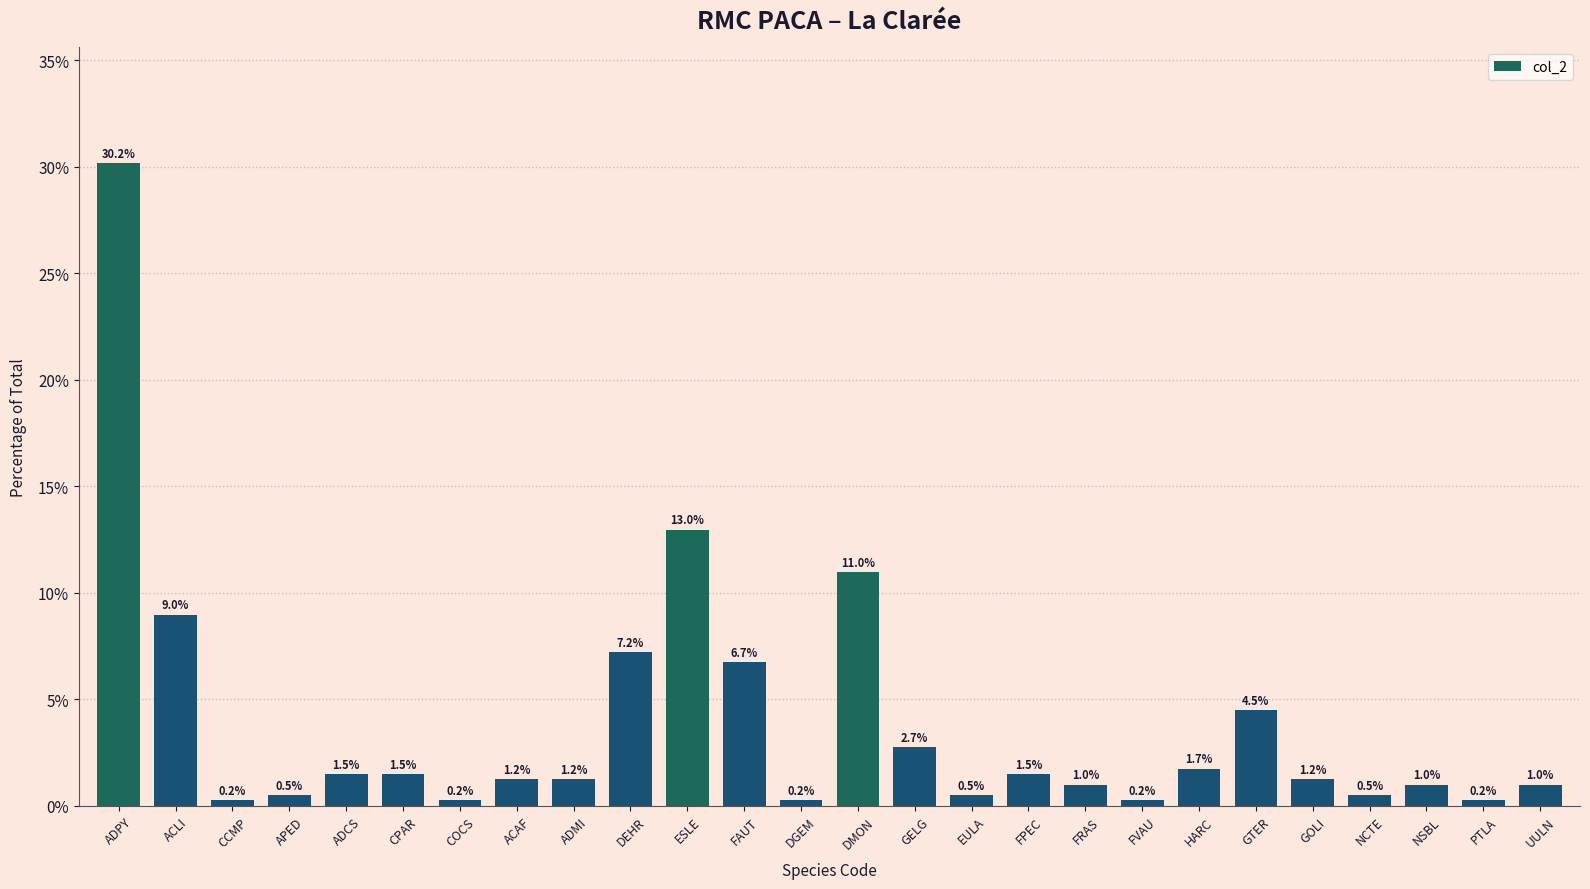

Where does the data first go above 1?

ADPY